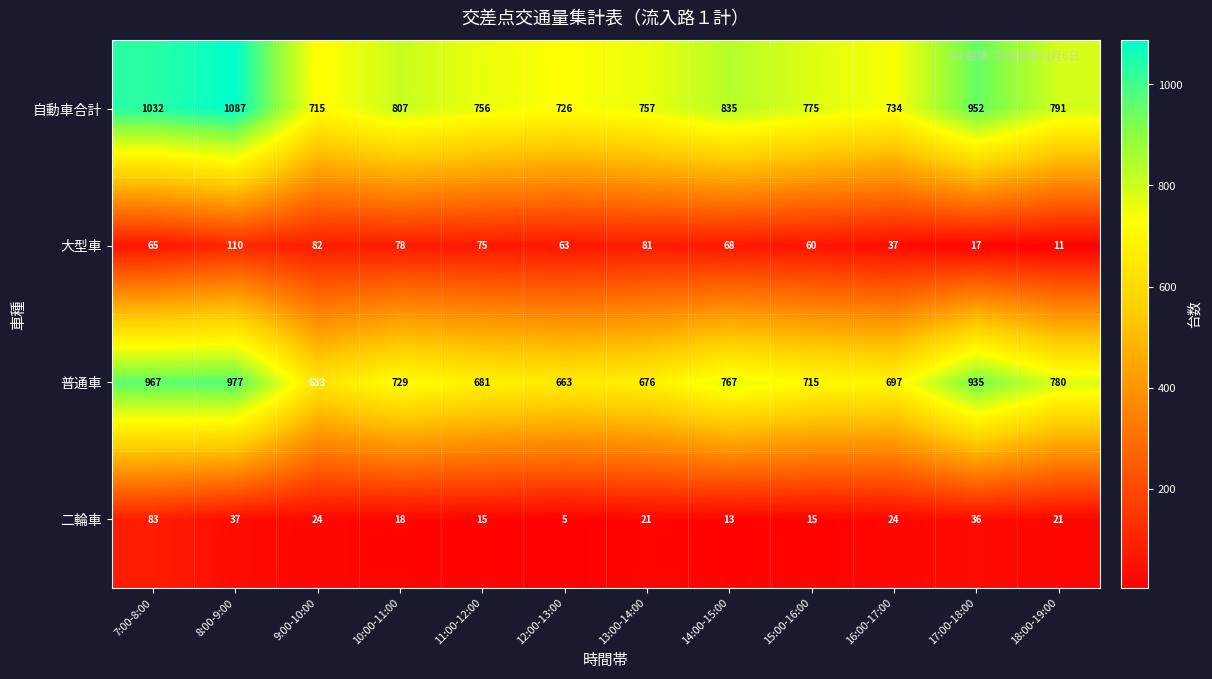

Is it true that 普通車 equals 633 at 9:00-10:00?

True